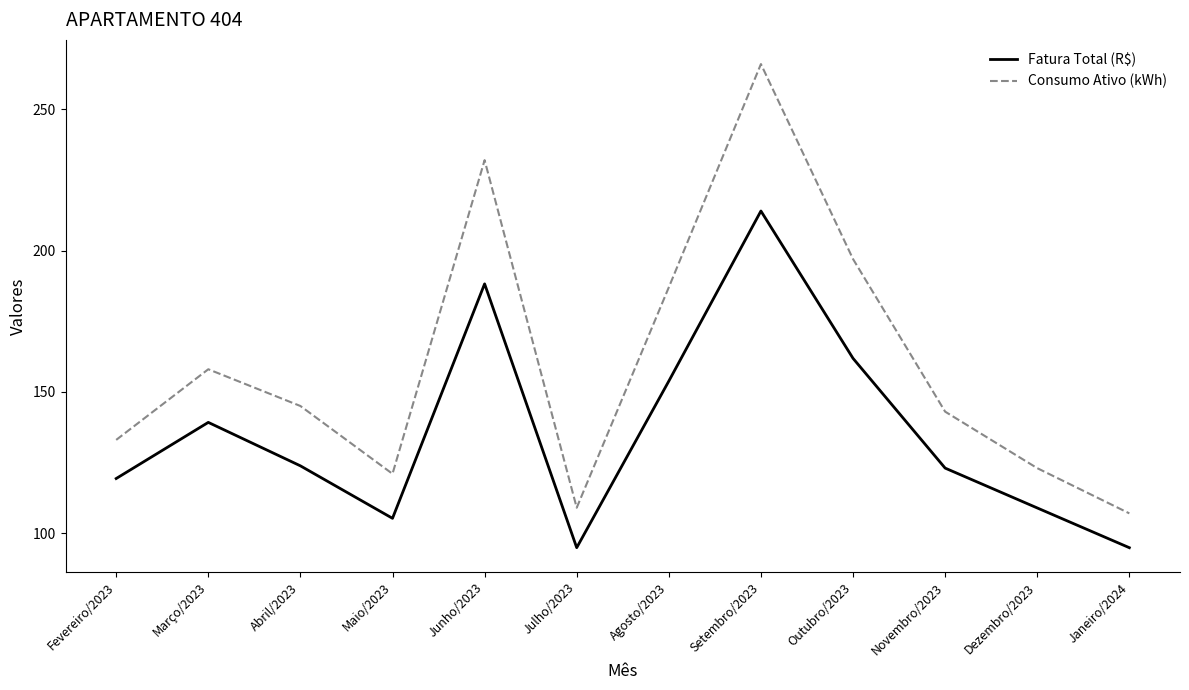

What is the difference between the second highest and second lowest values in the Consumo Ativo (kWh) series?

123.0